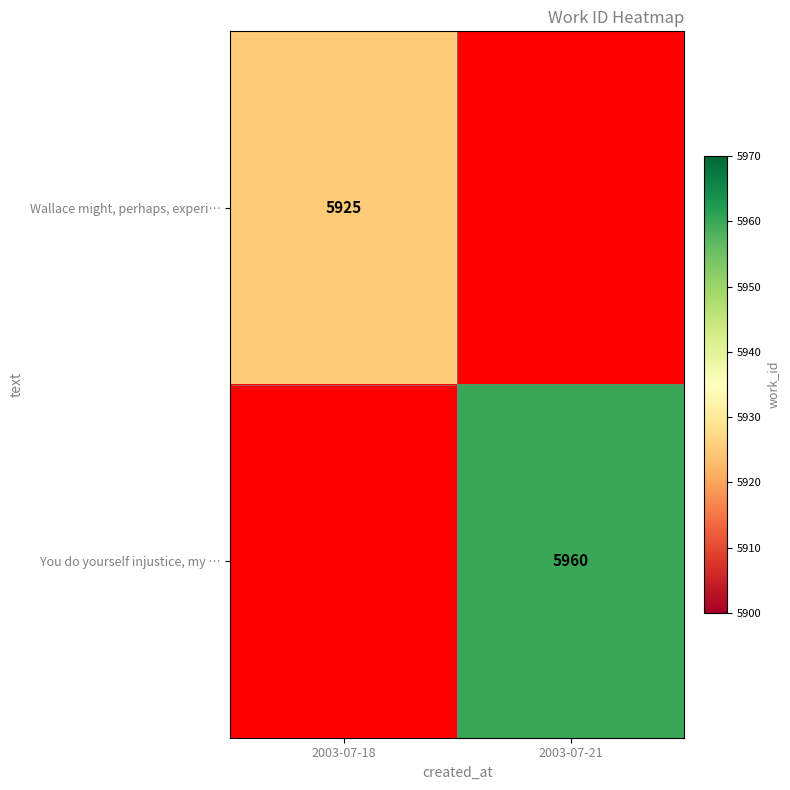

True or false: You do yourself injustice, my … has a value of 5960 at 2003-07-21.

True